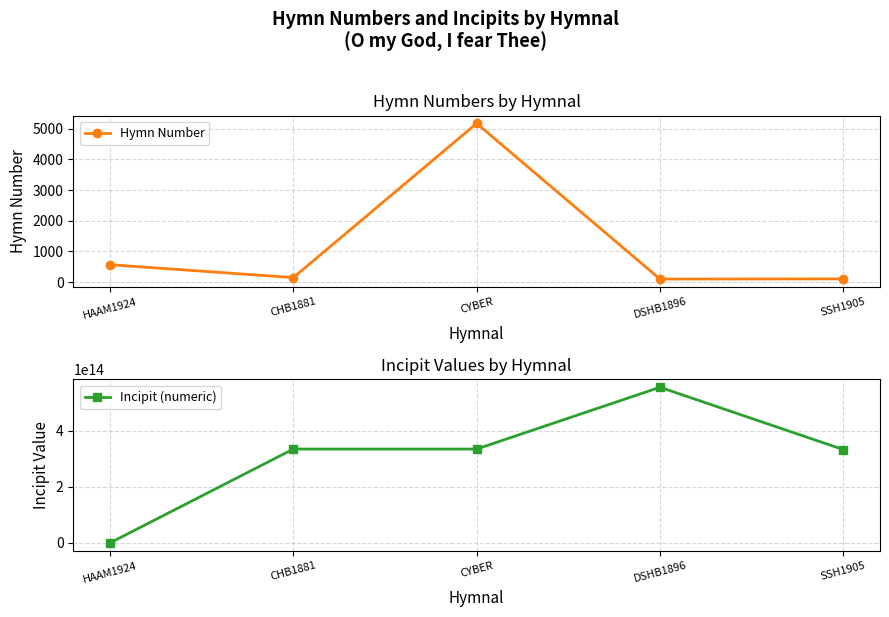

What position from the right is SSH1905?

1